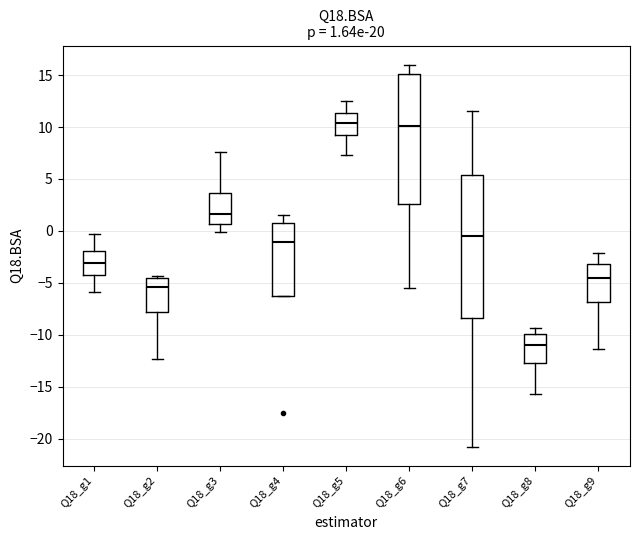

Which box has the lowest median line?

Q18_g8